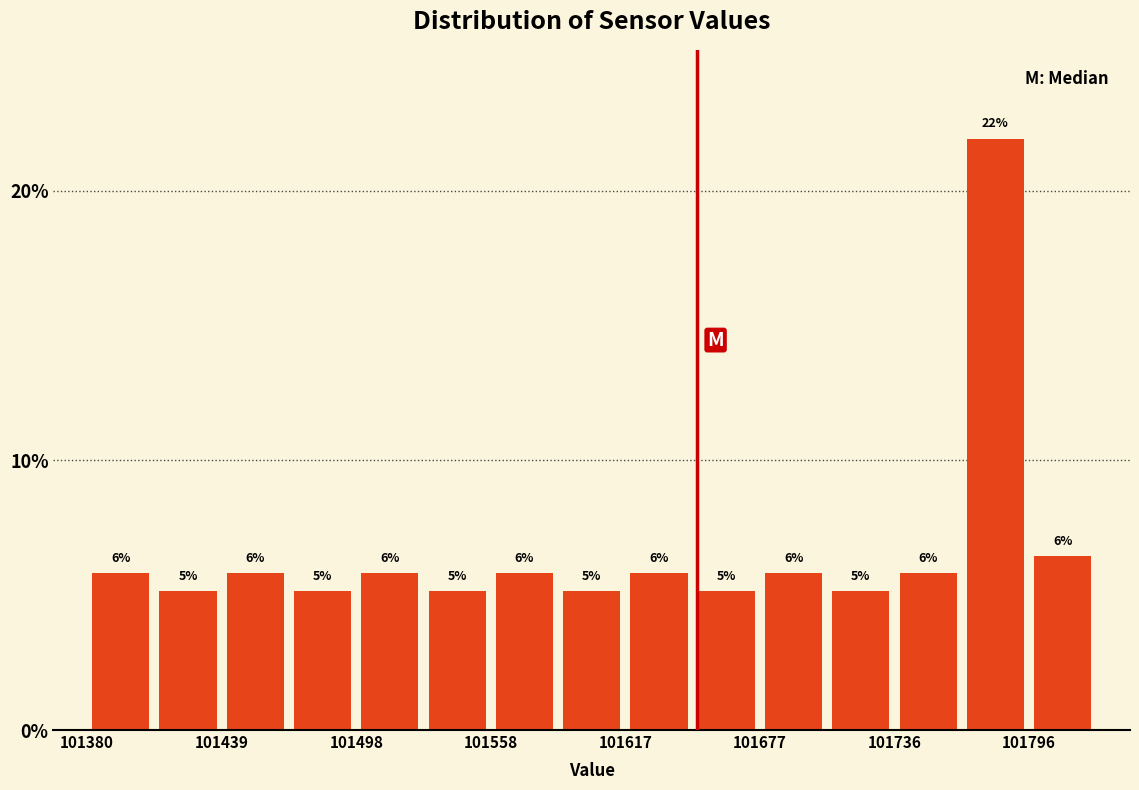

Around what value on the x-axis is the tallest bar? Give the approximate position of its centre, as read against the axis.

101780